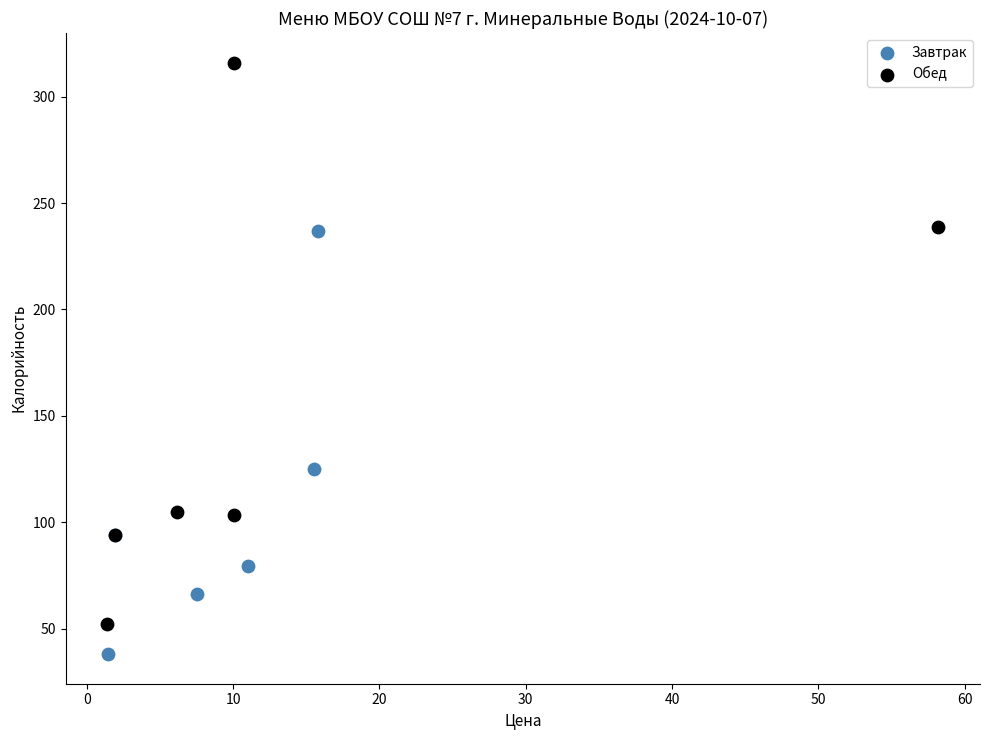

Which series reaches the minimum Y coordinate?

Завтрак